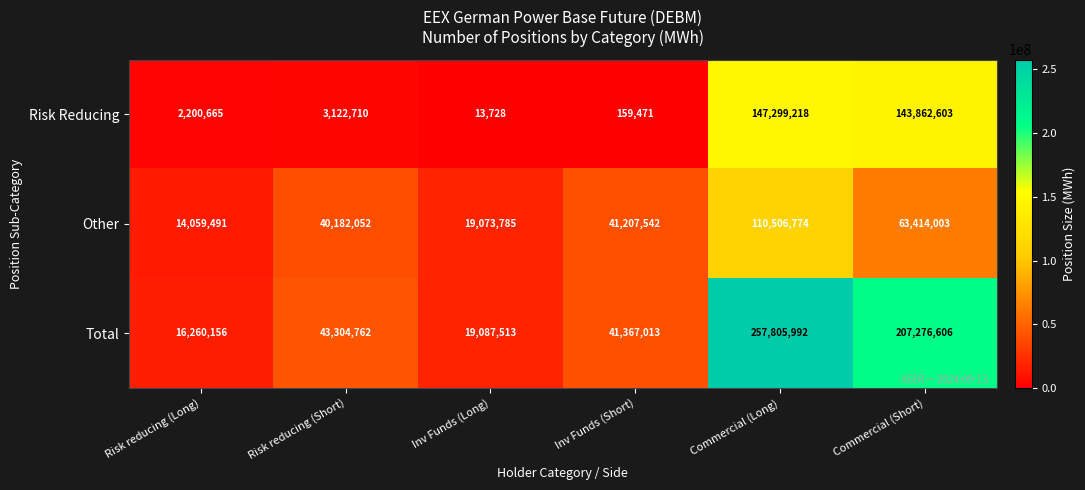

Where is Total nearest to the value 137033074?

Commercial (Short)